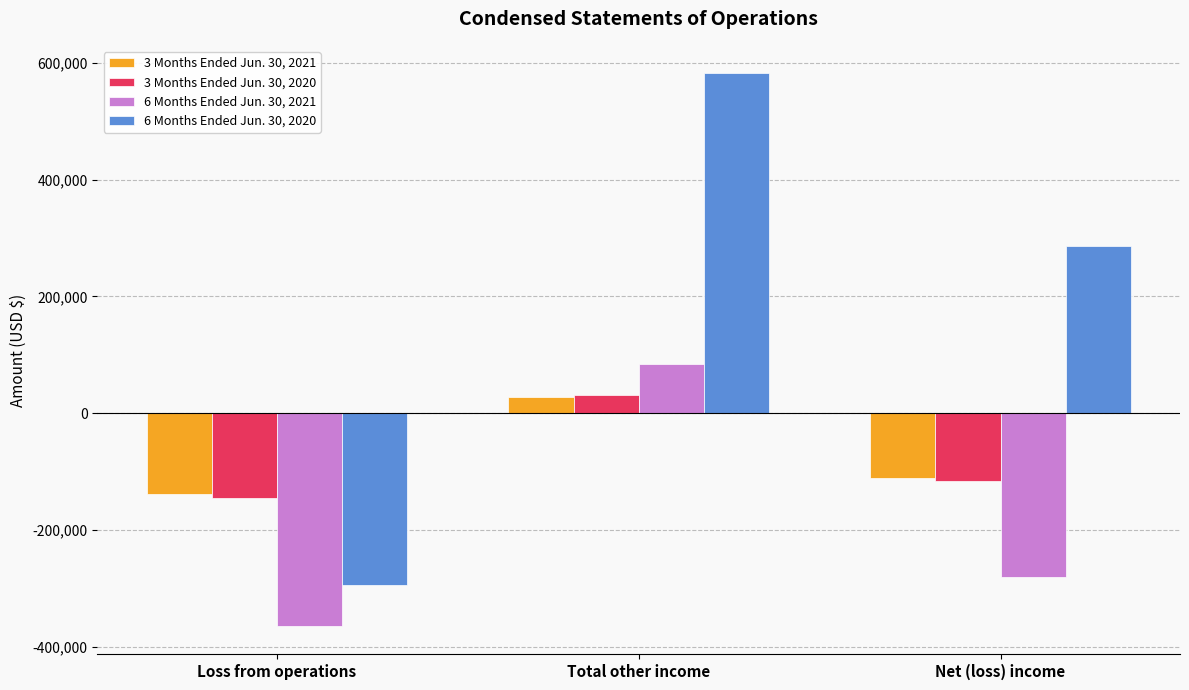

True or false: 3 Months Ended Jun. 30, 2020 has a value of -169670 at Net (loss) income.

False